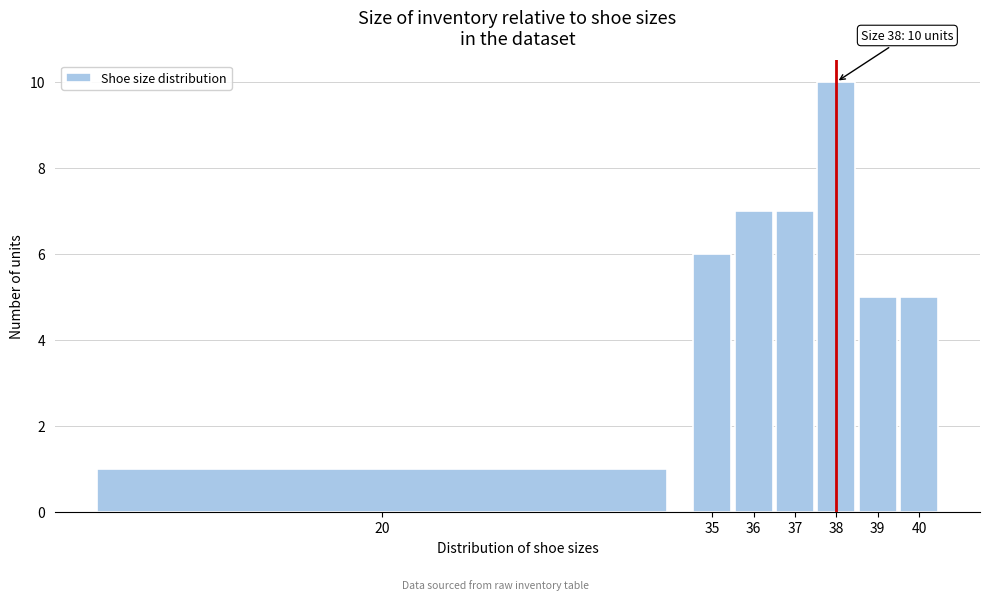

Reading left to right, what are all the values shown in this chart?

1	6	7	7	10	5	5